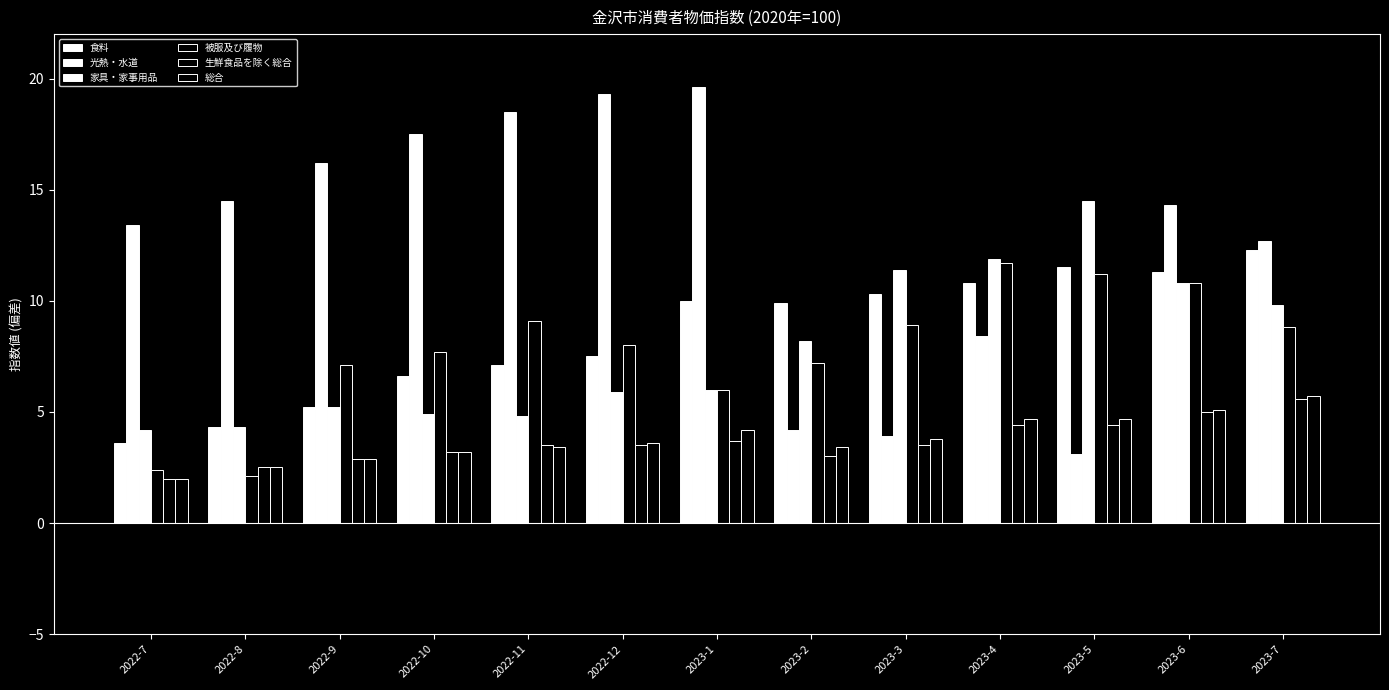

Which series has the widest spread of values?

光熱・水道